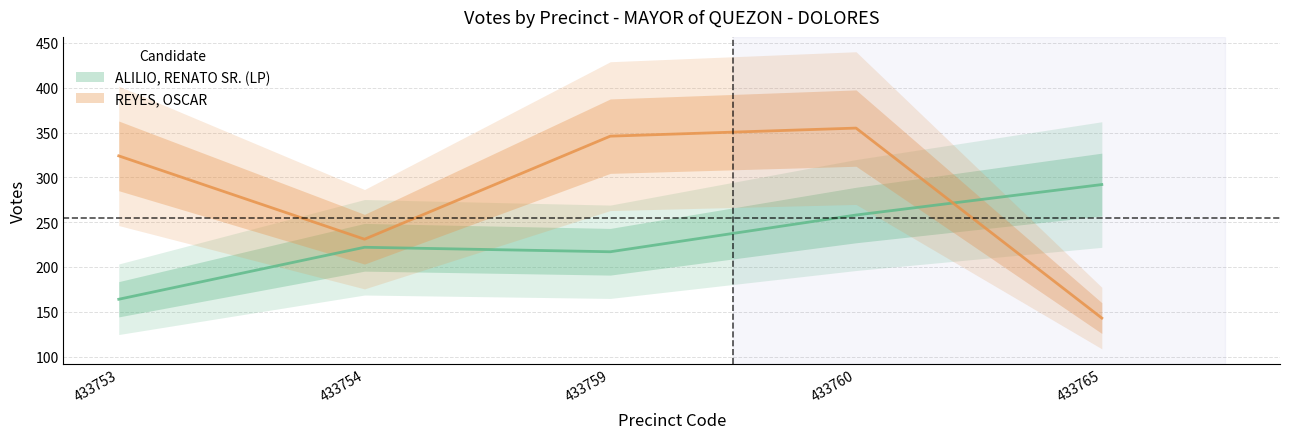

At which category is the sum across all series the highest?

433760